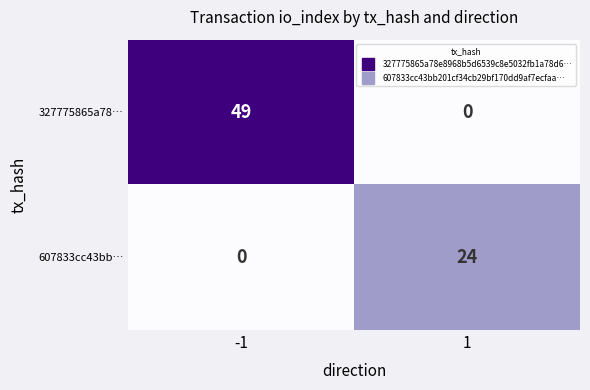

Which series changed the most between -1 and 1?

327775865a78…